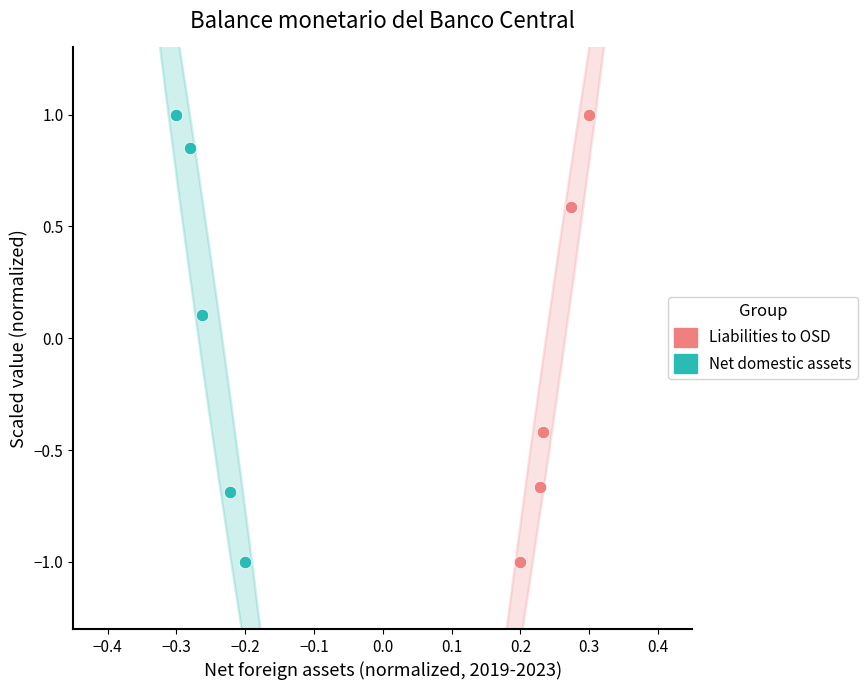

What are all the series names shown in the legend?

Liabilities to OSD, Net domestic assets